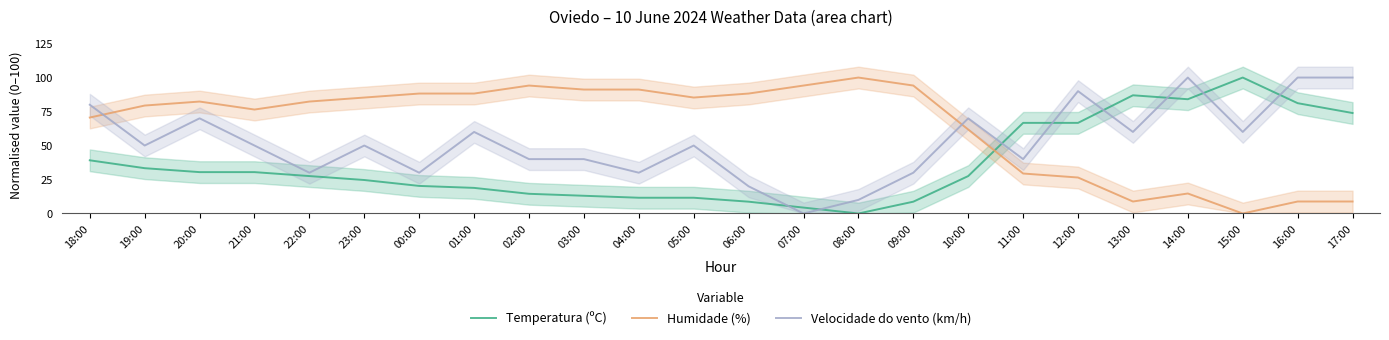

Rank the series by their average value, from highest to lowest.

Humidade (%), Velocidade do vento (km/h), Temperatura (ºC)